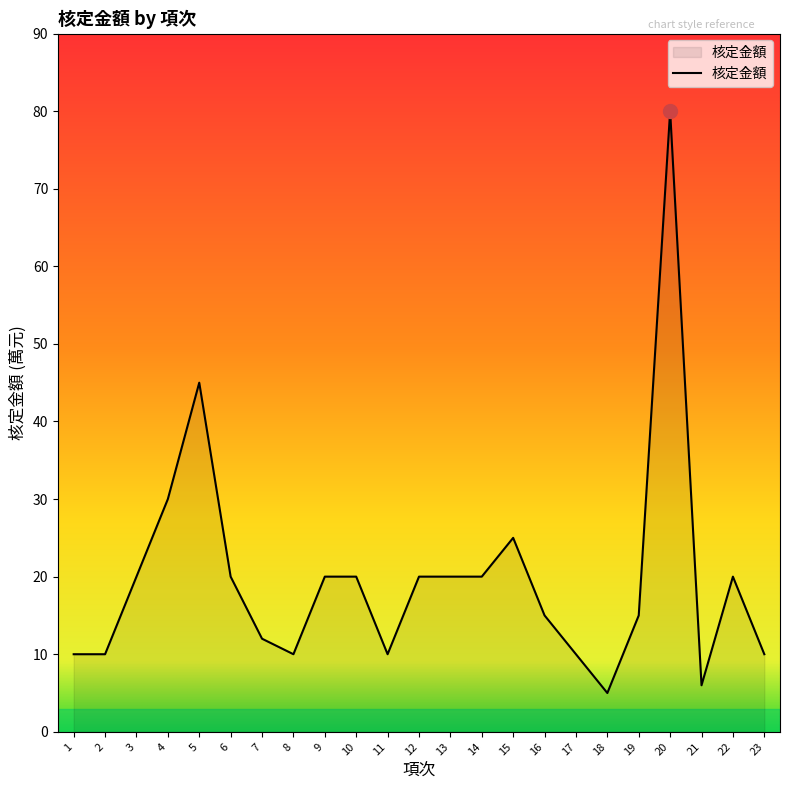

Is it true that the value at 12 is 34?

False